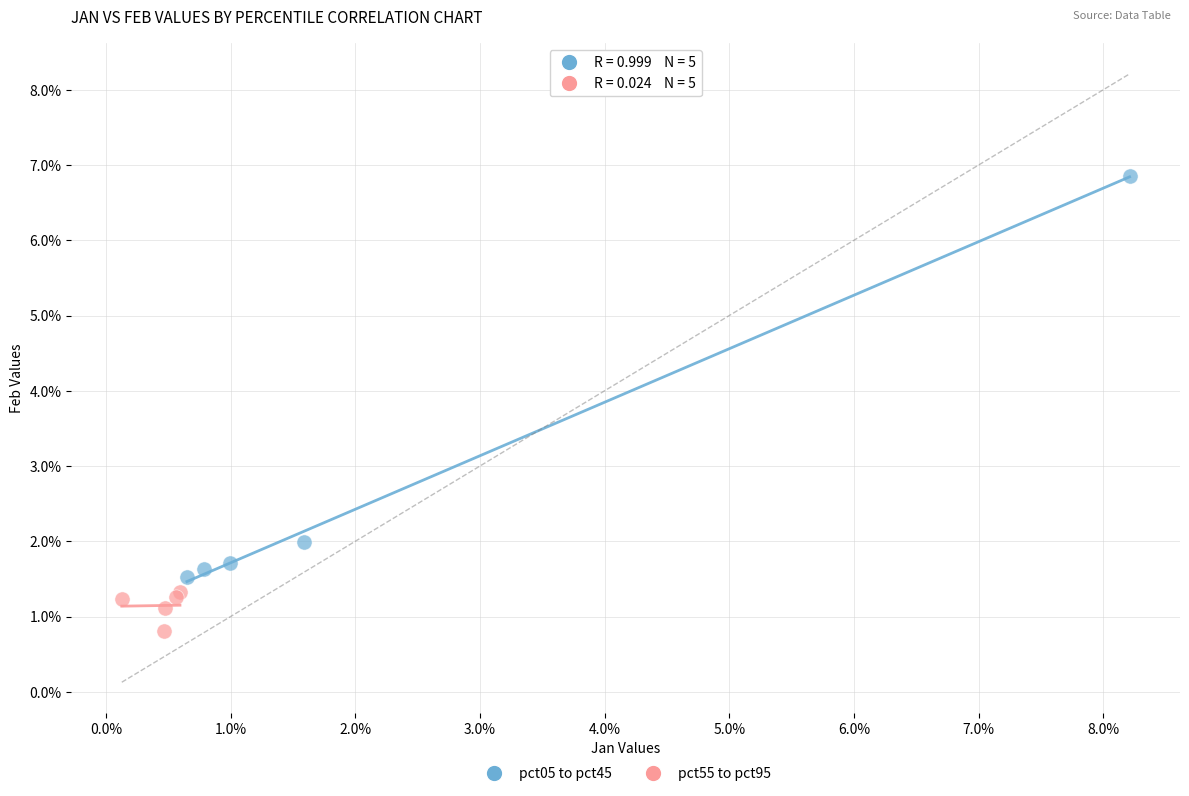

Which series has the widest spread of Y values?

pct05 to pct45